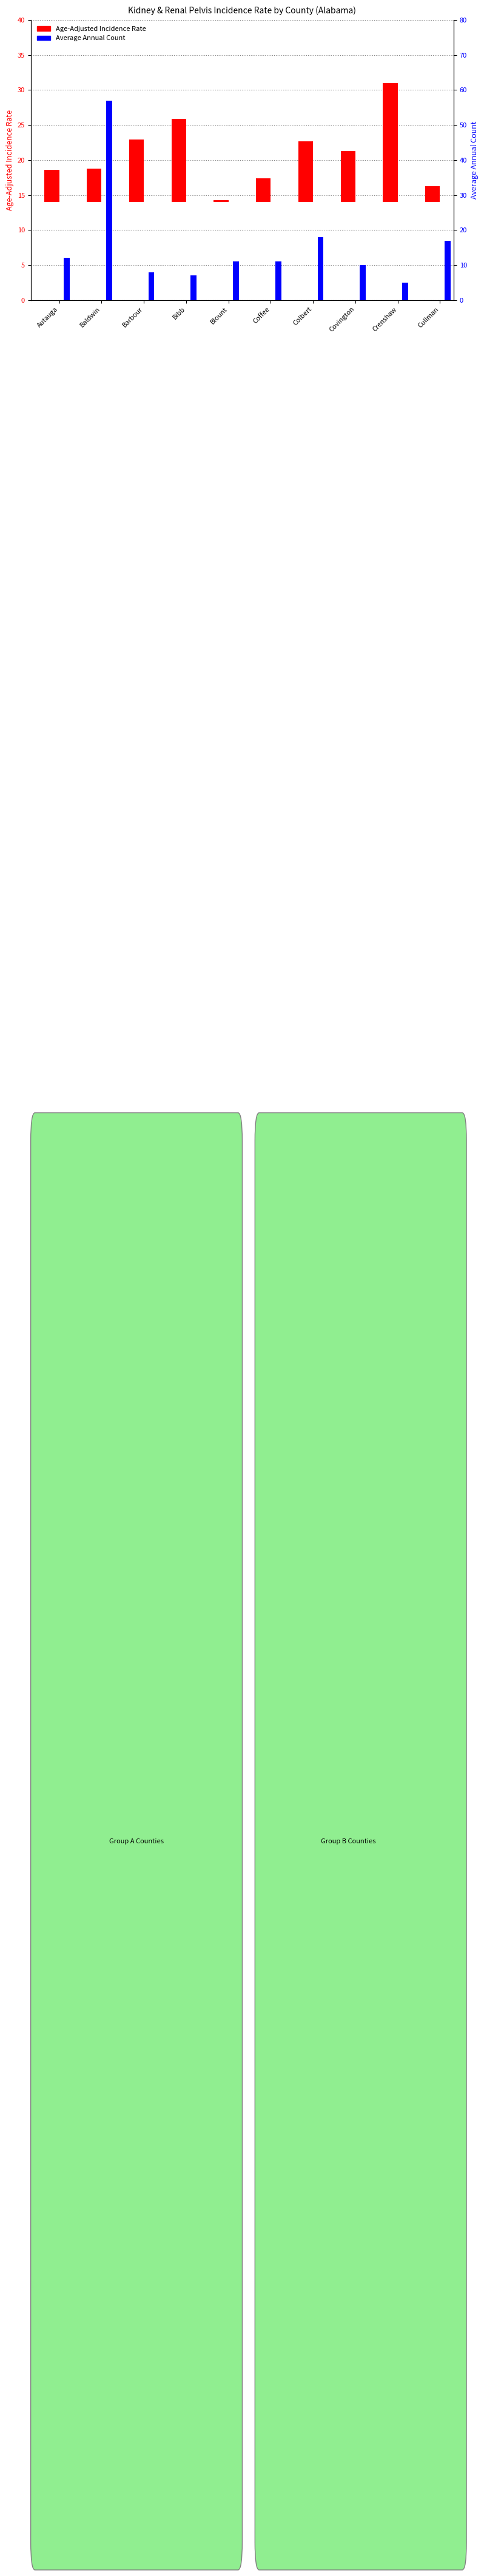

Between Colbert and Crenshaw, which series saw the biggest shift?

Average Annual Count